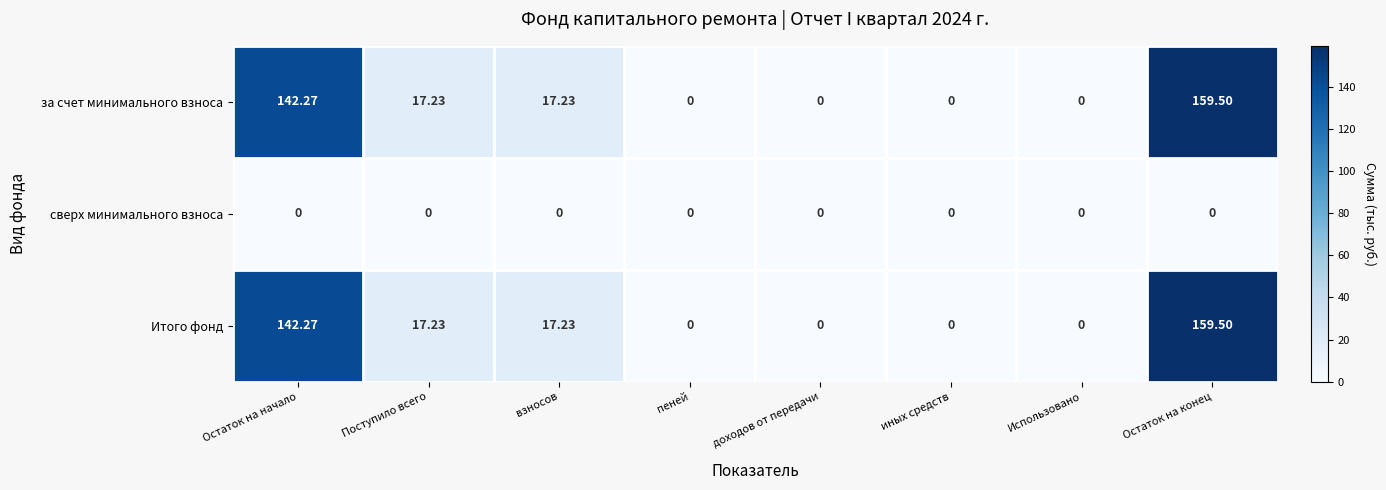

Which label corresponds to the largest value in the chart?

Остаток на конец